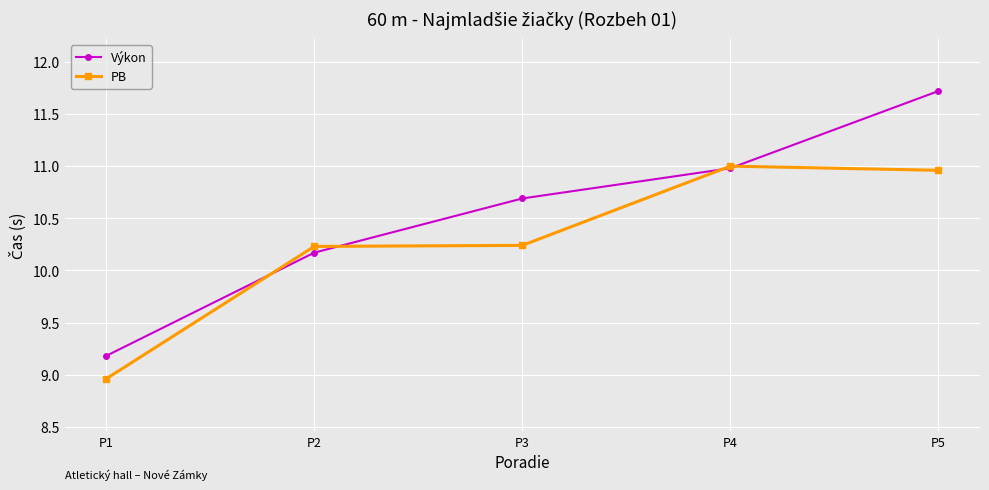

Rank the series at P2 from lowest to highest value.

Výkon, PB